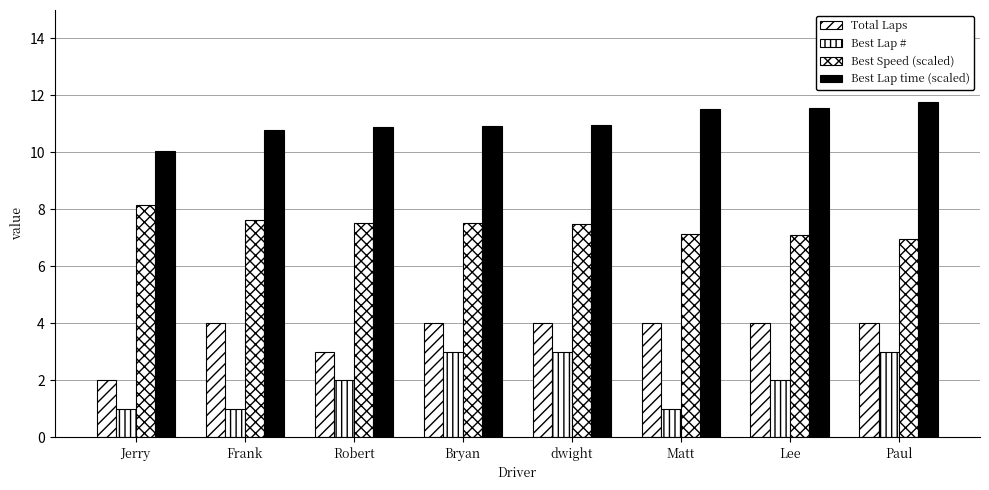

How many groups of bars are there?

8